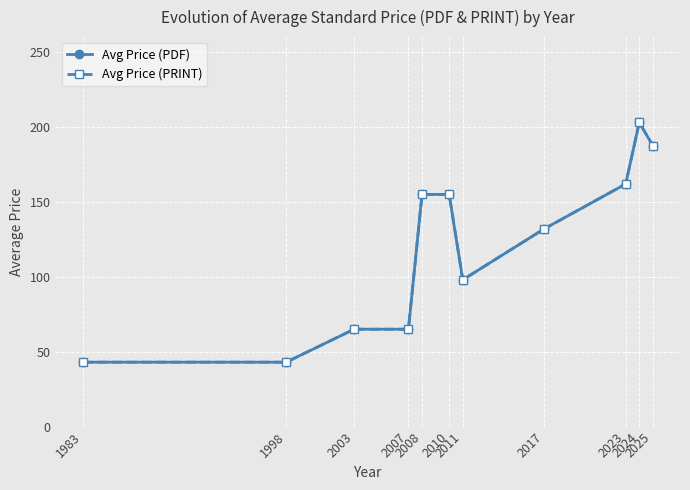

What is the difference between the Avg Price (PDF) values at 2023 and 1983?

118.9